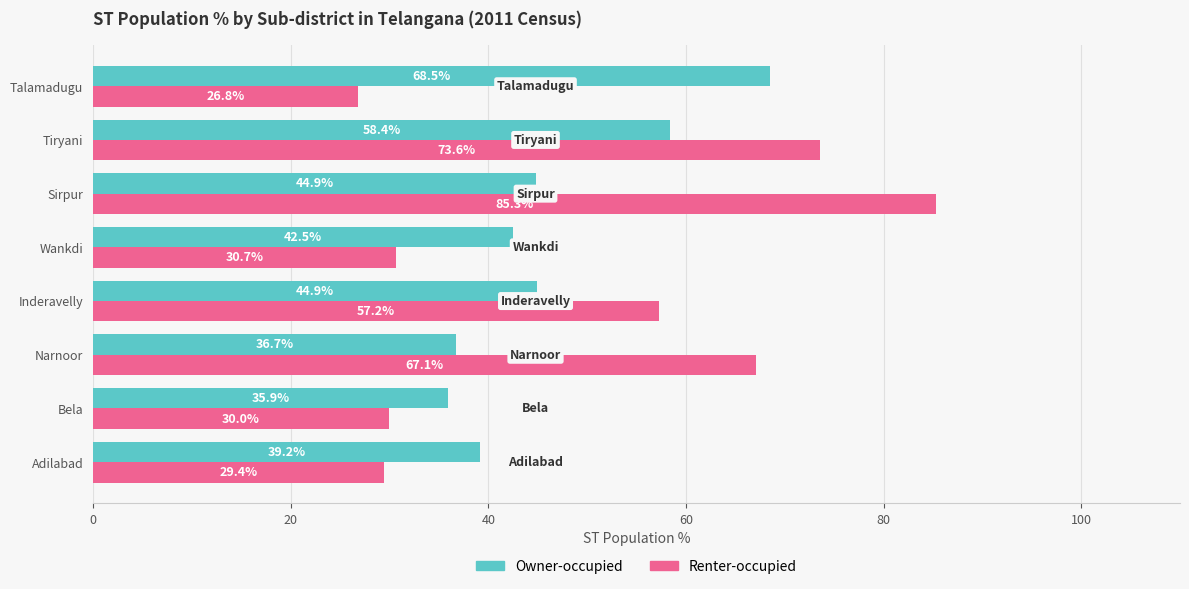

Rank the series by their maximum value, from highest to lowest.

Renter-occupied, Owner-occupied